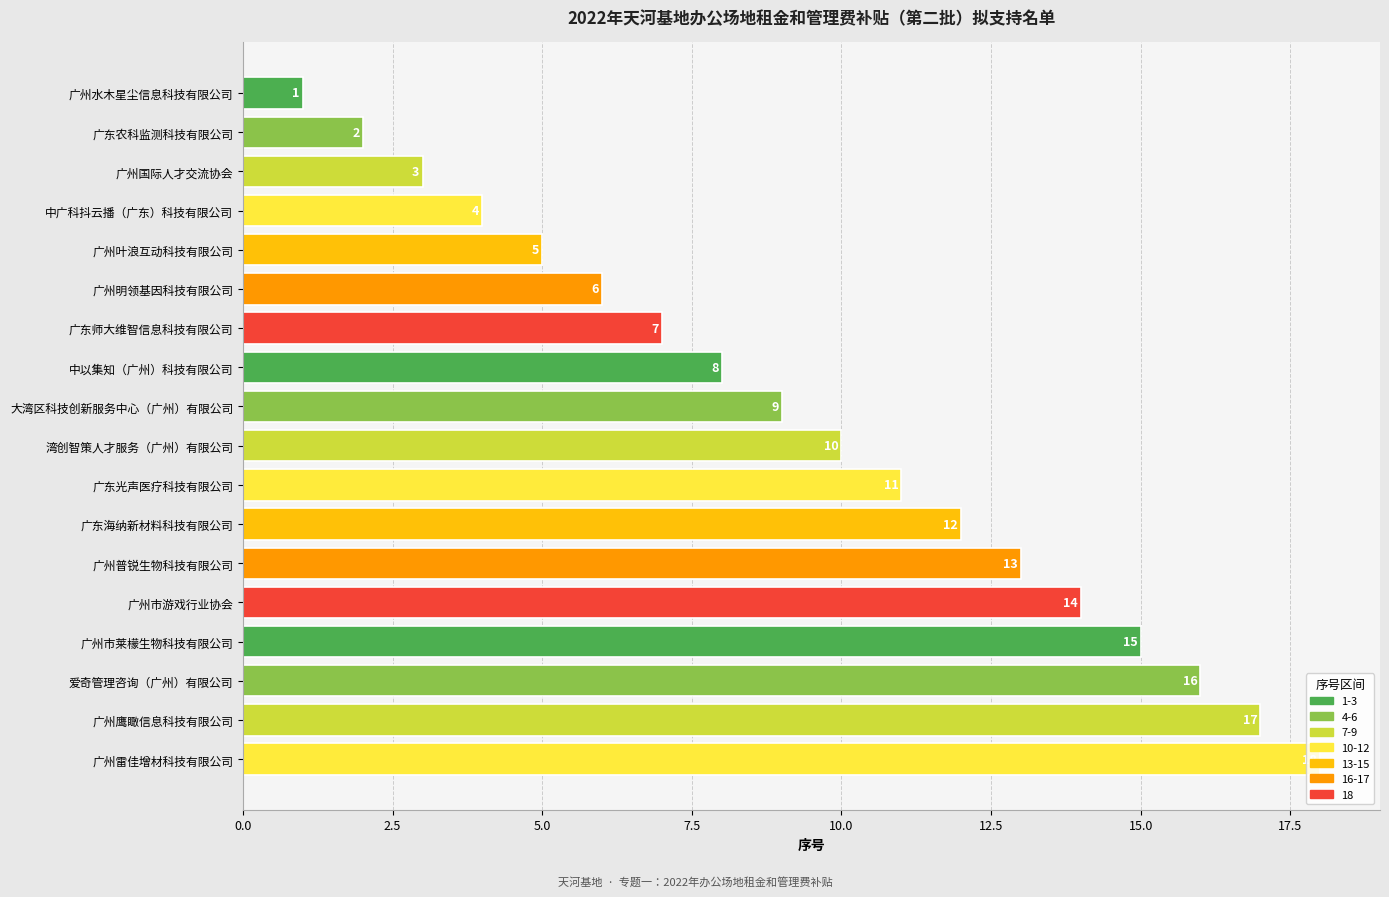

What is the change in value from 中广科抖云播（广东）科技有限公司 to 广东师大维智信息科技有限公司?

+3